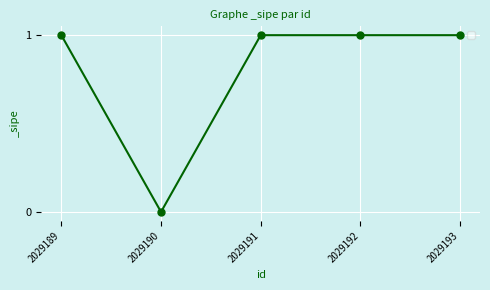

Reading left to right, list all the values displayed in this chart.

2029189=1	2029190=0	2029191=1	2029192=1	2029193=1